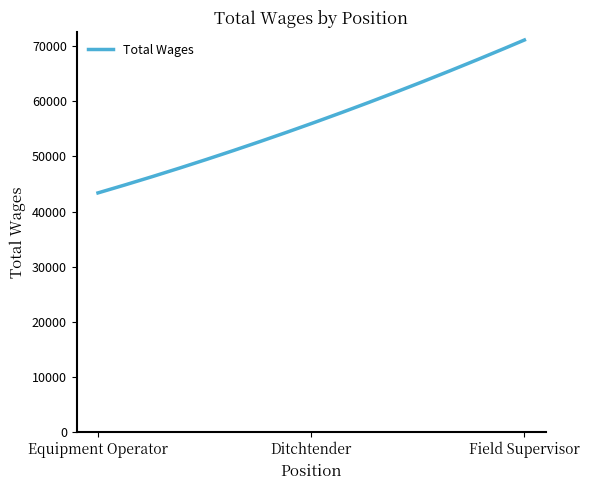

What is the maximum value shown in the chart?

71132.0